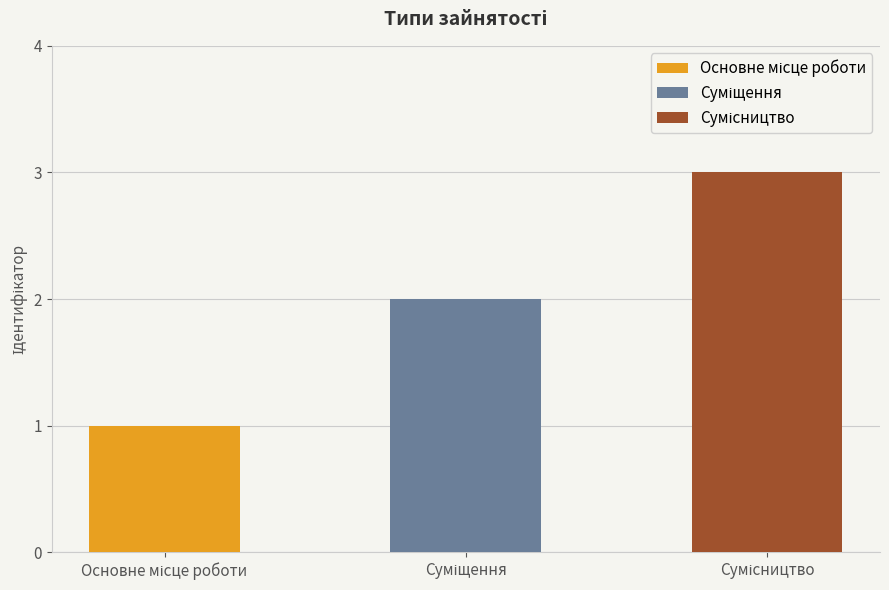

What is the sum of the values at Основне місце роботи and Сумісництво?

4